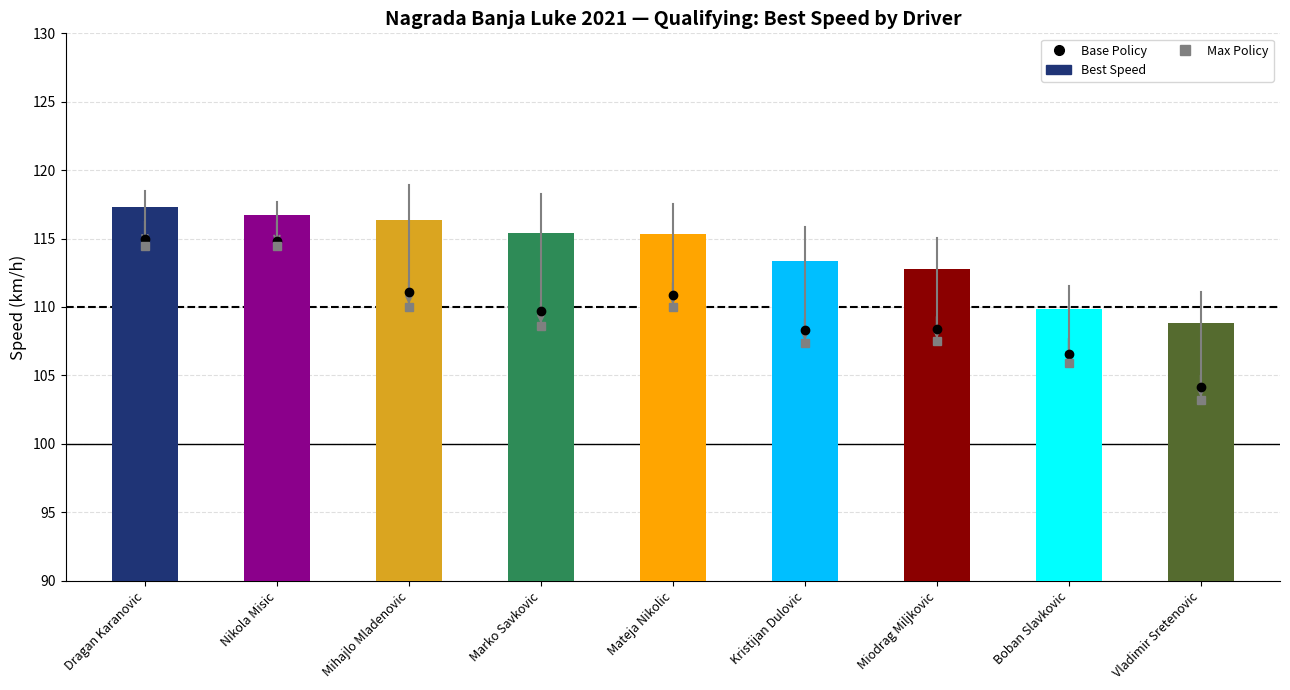

What is the value of the 8th bar from the left?

109.9